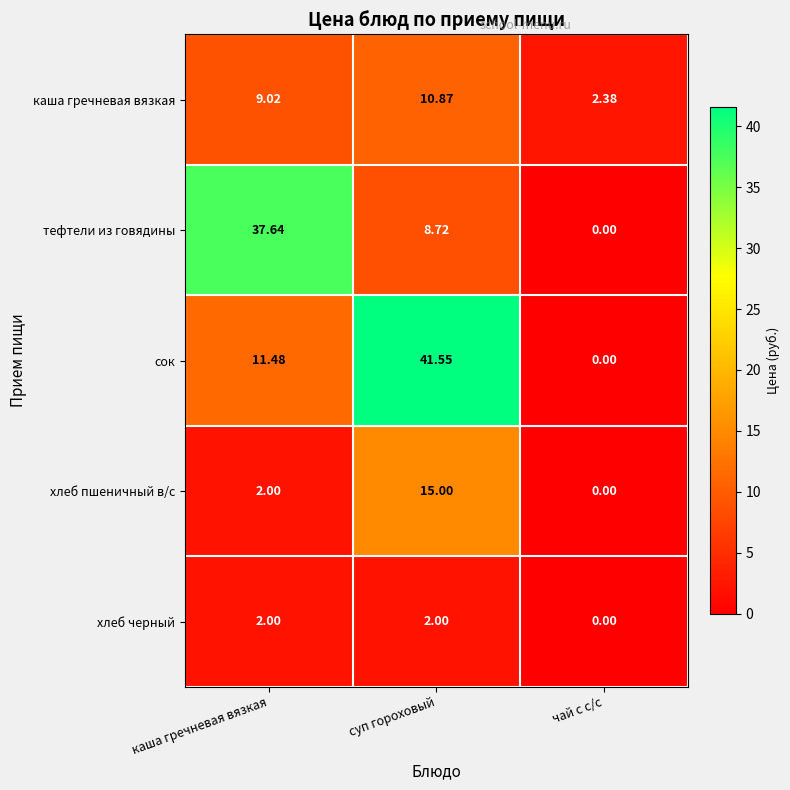

Count the number of categories in the chart.

3